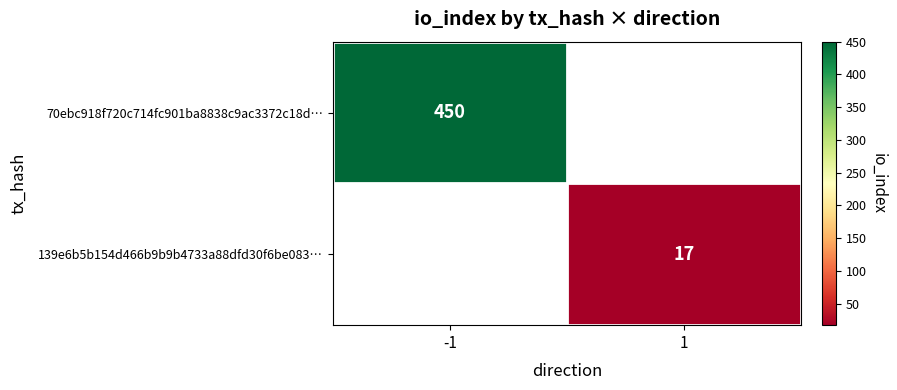

The value of 139e6b5b154d466b9b9b4733a88dfd30f6be083… at 1 is 17. True or false?

True